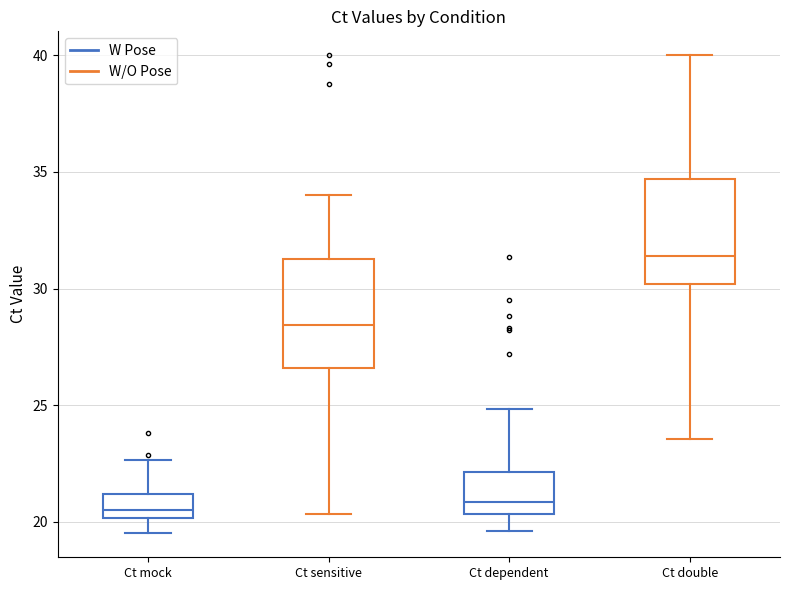

Reading left to right, transcribe this box plot: for each box, give where its median line is, the range the box spans, and where its two whiskers end, as read against the y-axis. The values are not printed on the chart, so give them approximately, as read against the axis.

Ct mock: median 20.5, box 20.0 to 21.0, whiskers 19.5 to 22.5
Ct sensitive: median 28.5, box 26.5 to 31.5, whiskers 20.5 to 34.0
Ct dependent: median 21.0, box 20.5 to 22.0, whiskers 19.5 to 25.0
Ct double: median 31.5, box 30.0 to 34.5, whiskers 23.5 to 40.0